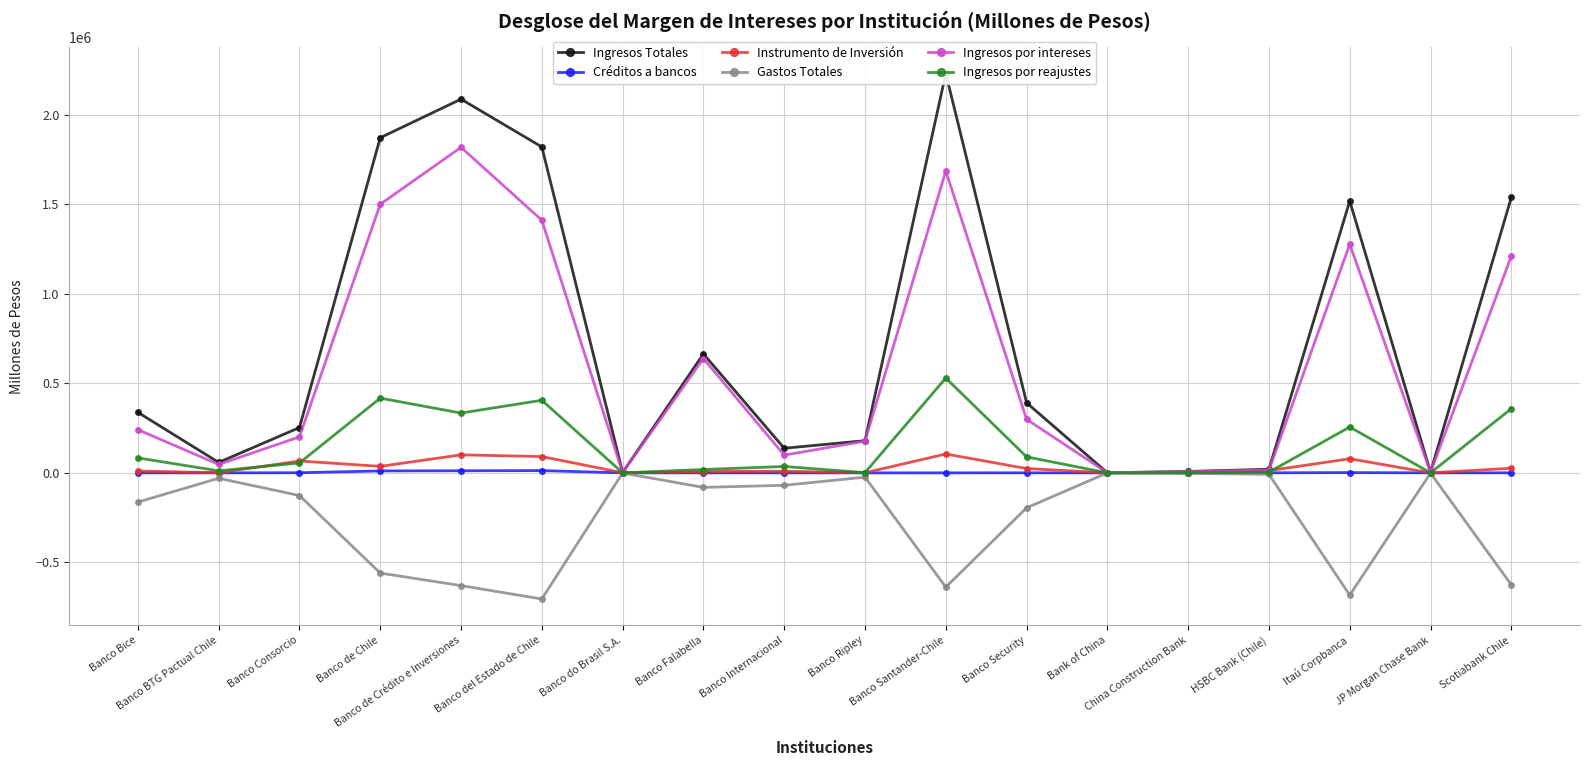

How many lines are shown in the chart?

6